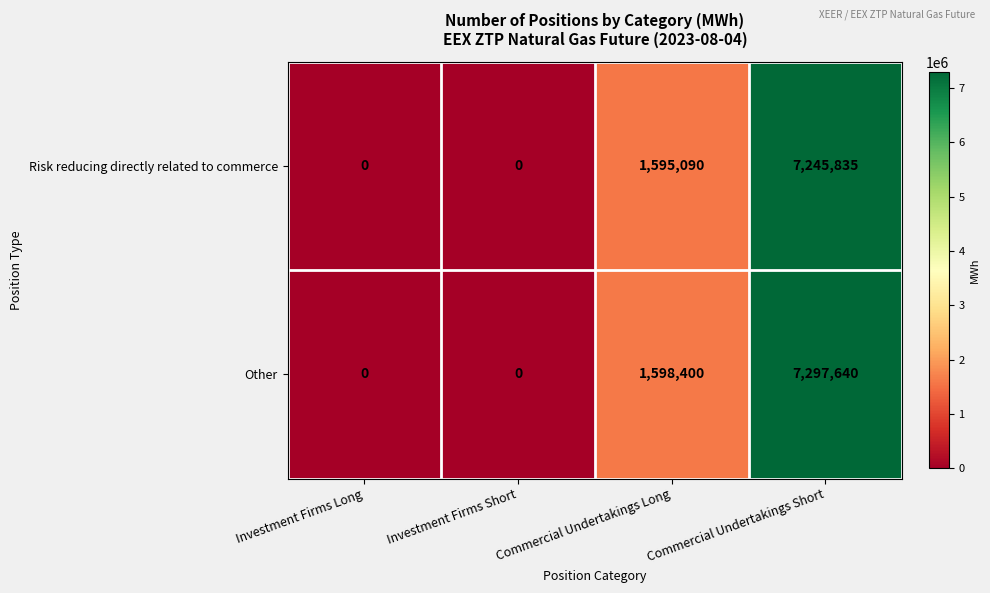

The Risk reducing directly related to commerce series shows 3238463 at Investment Firms Long. True or false?

False